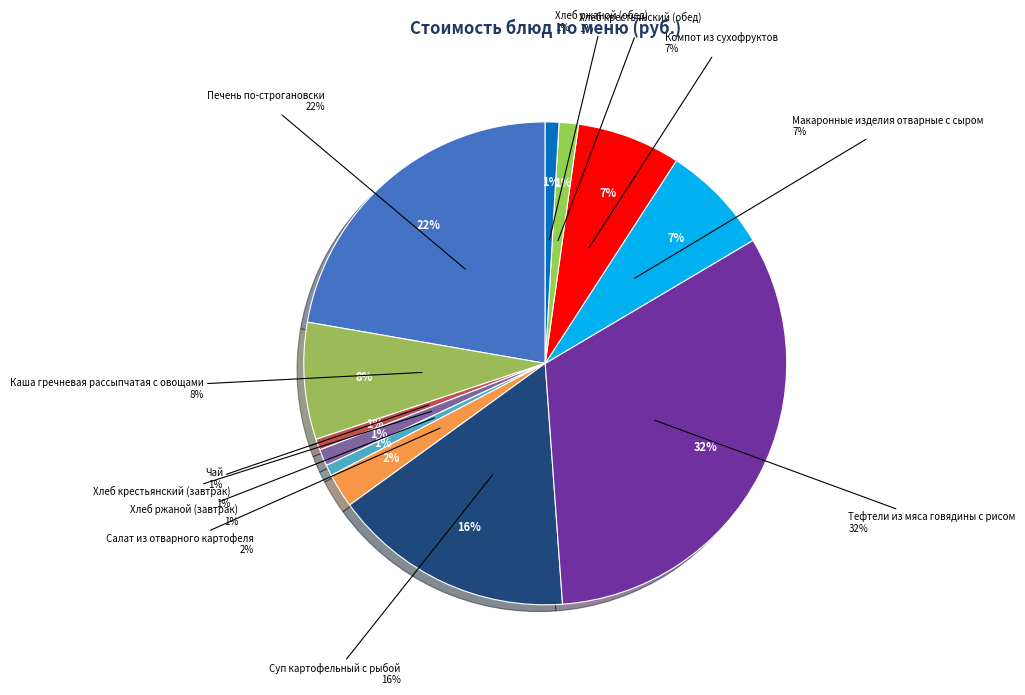

Which category has the biggest portion of the pie?

Тефтели из мяса говядины с рисом